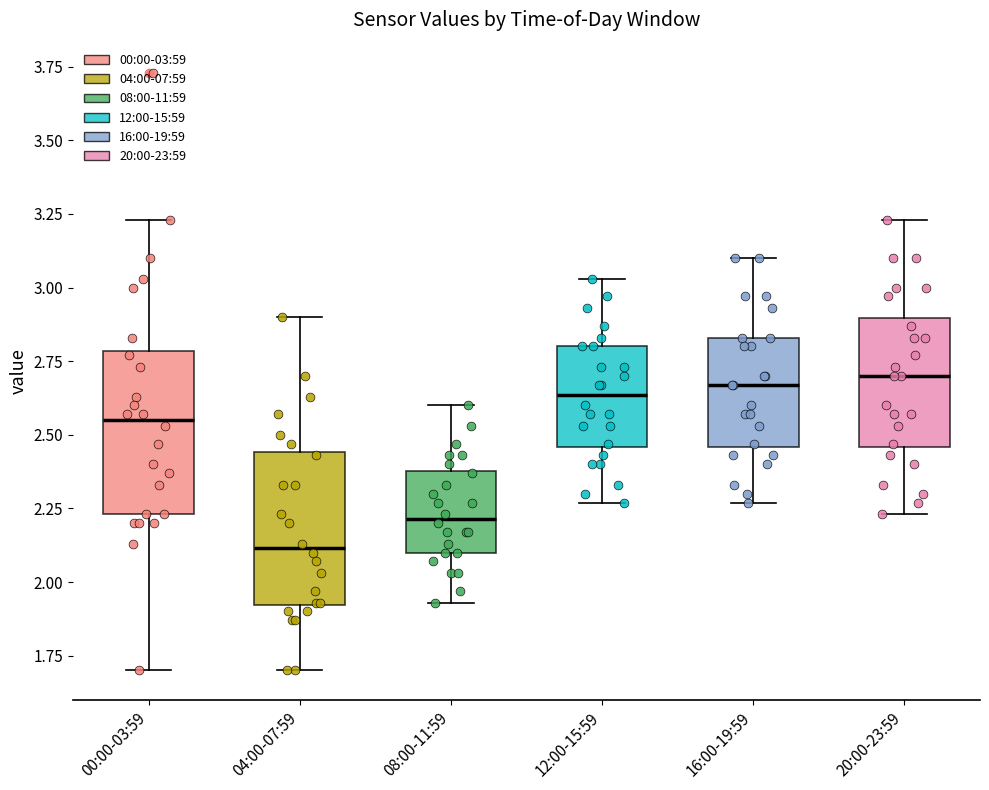

Reading left to right, read every box against the y-axis: the position of its median line, the range the box covers, and the ends of its whiskers. The values are not printed on the chart, so give them approximately, as read against the axis.

00:00-03:59: median 2.55, box 2.25 to 2.80, whiskers 1.70 to 3.25
04:00-07:59: median 2.10, box 1.90 to 2.45, whiskers 1.70 to 2.90
08:00-11:59: median 2.20, box 2.10 to 2.40, whiskers 1.95 to 2.60
12:00-15:59: median 2.65, box 2.45 to 2.80, whiskers 2.25 to 3.05
16:00-19:59: median 2.65, box 2.45 to 2.85, whiskers 2.25 to 3.10
20:00-23:59: median 2.70, box 2.45 to 2.90, whiskers 2.25 to 3.25